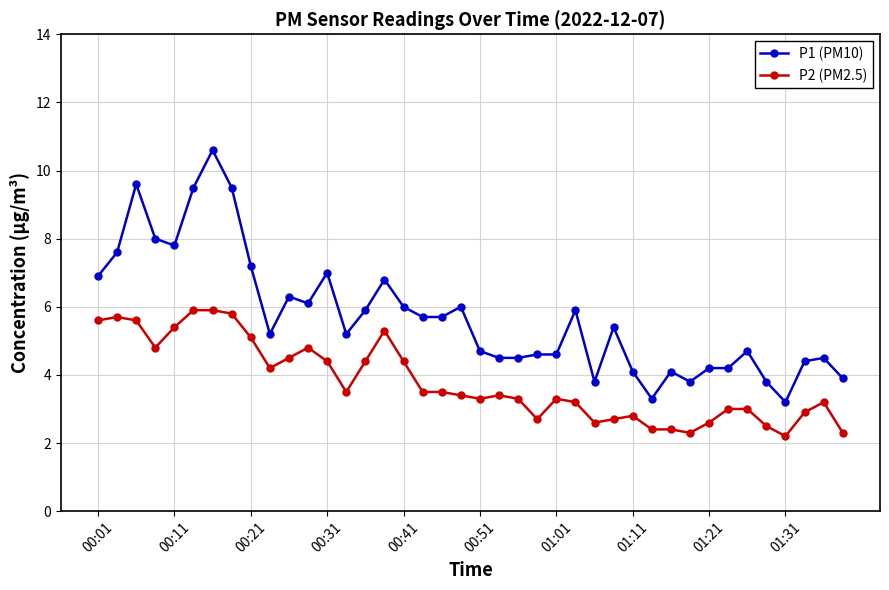

What is the value of the P2 (PM2.5) point at the 12th from the left?

4.8